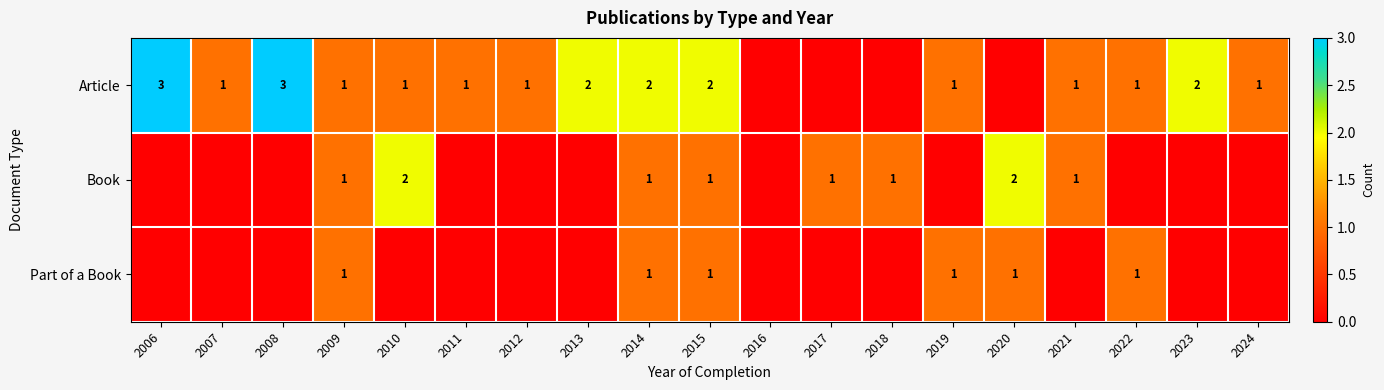

Is it true that Article equals 5 at 2008?

False